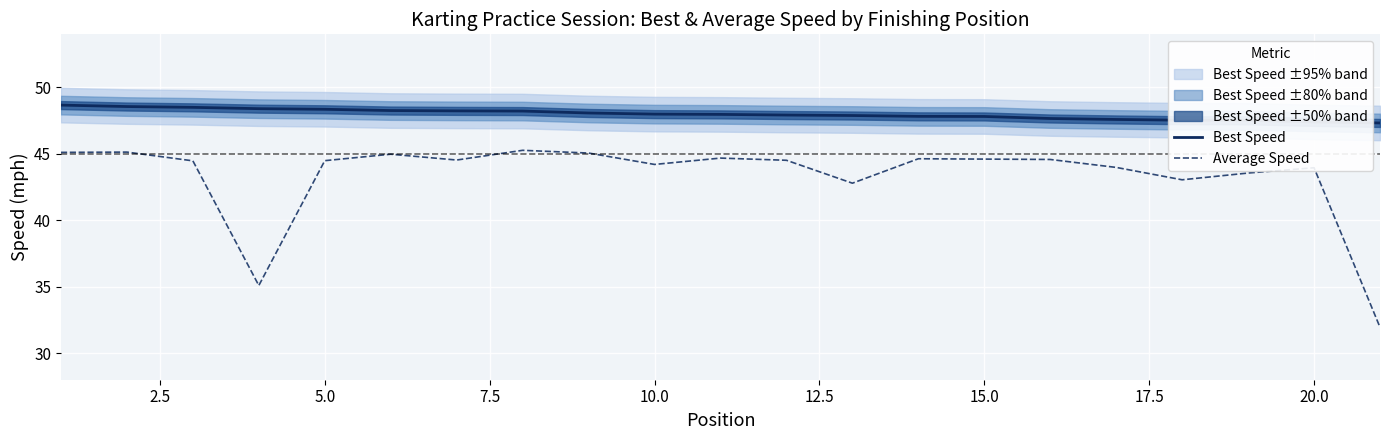

True or false: Average Speed and Best Speed cross at least once.

False